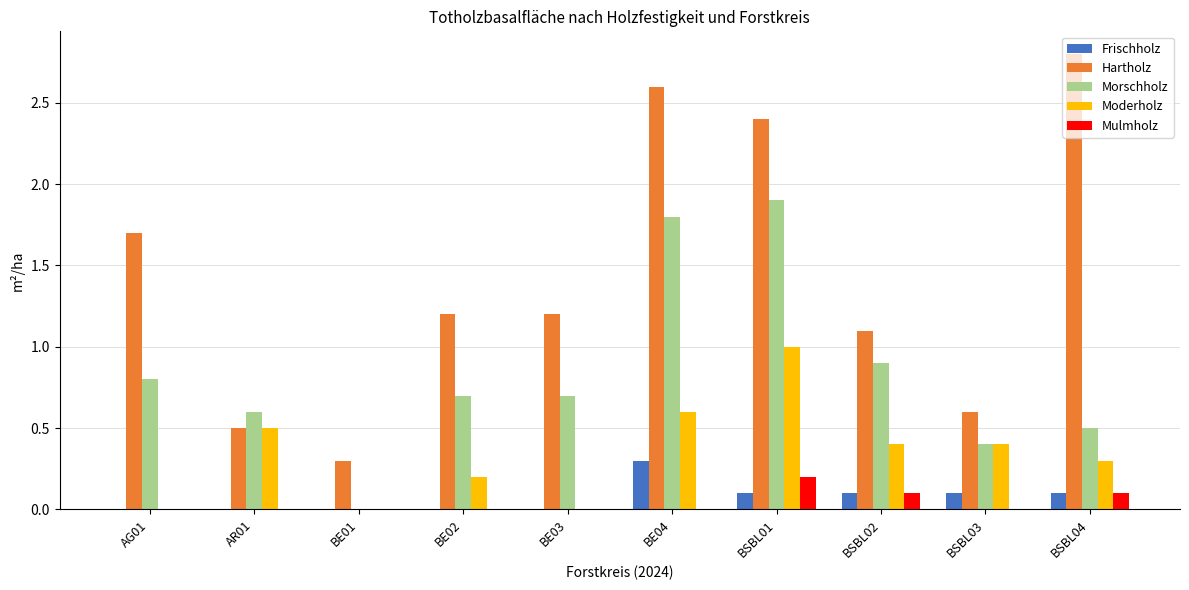

Is the value of Morschholz at BE03 greater than the value of Frischholz at BE01?

Yes